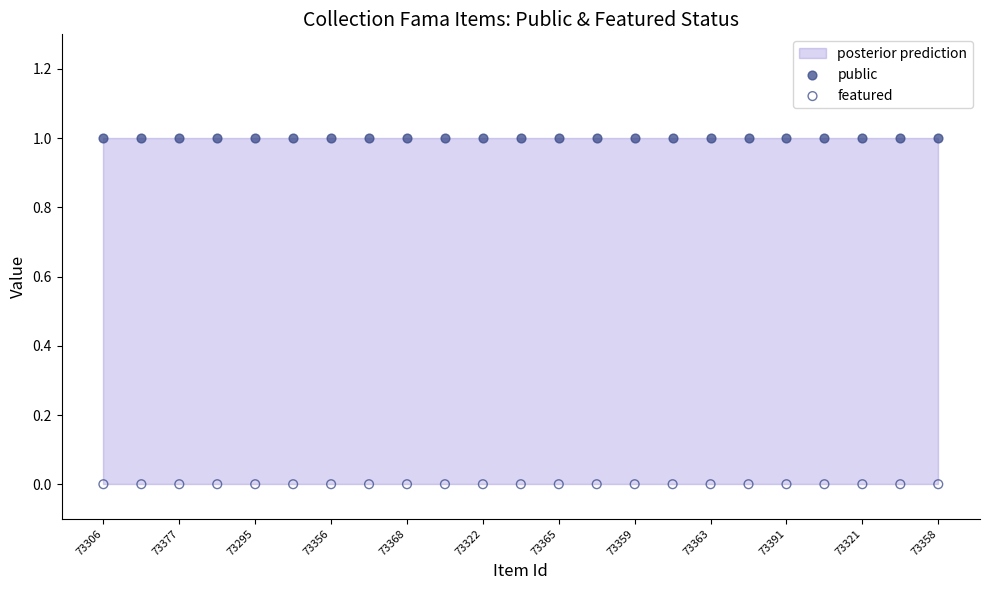

Which series contains the highest Y value?

public